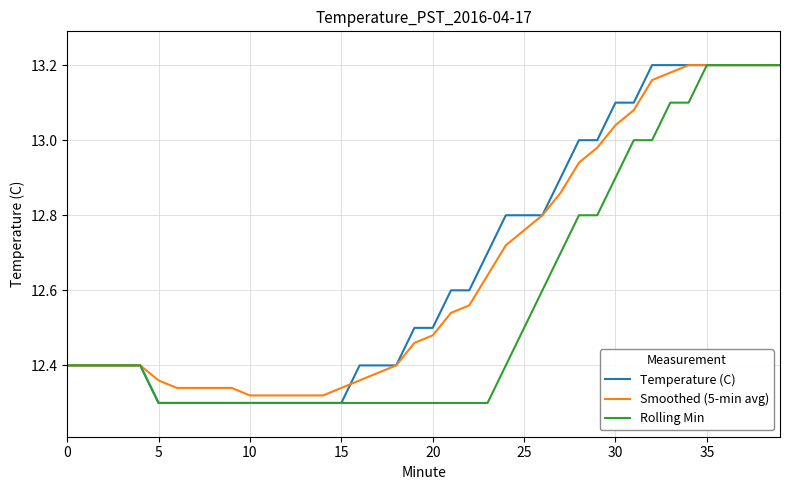

Which series has the widest spread of values?

Temperature (C)